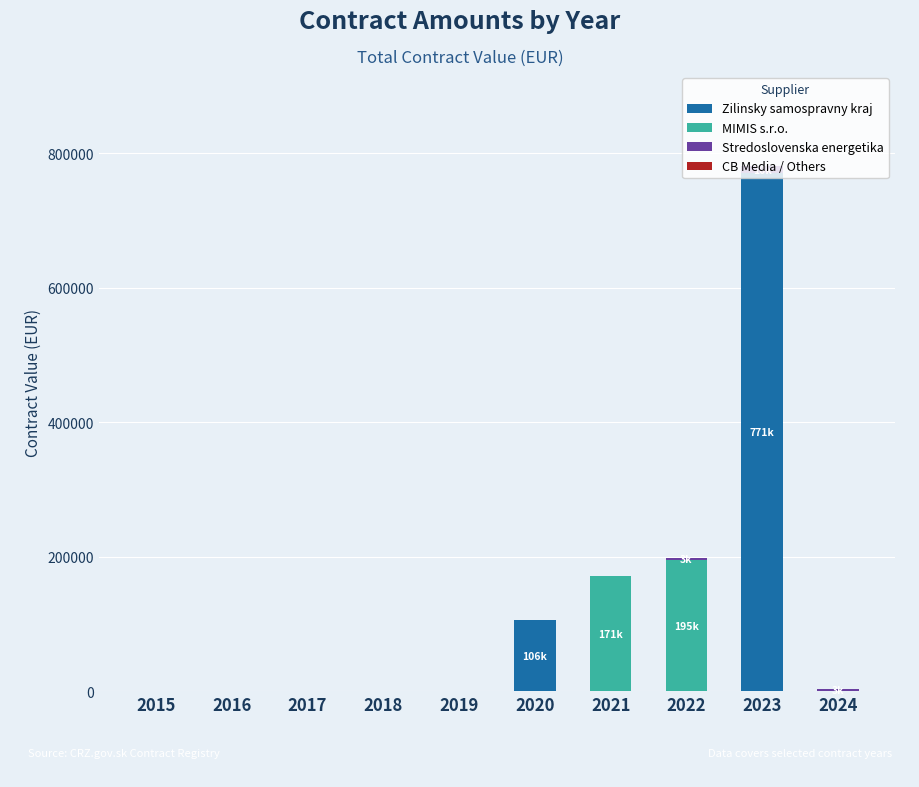

At which category is the sum across all series the highest?

2023